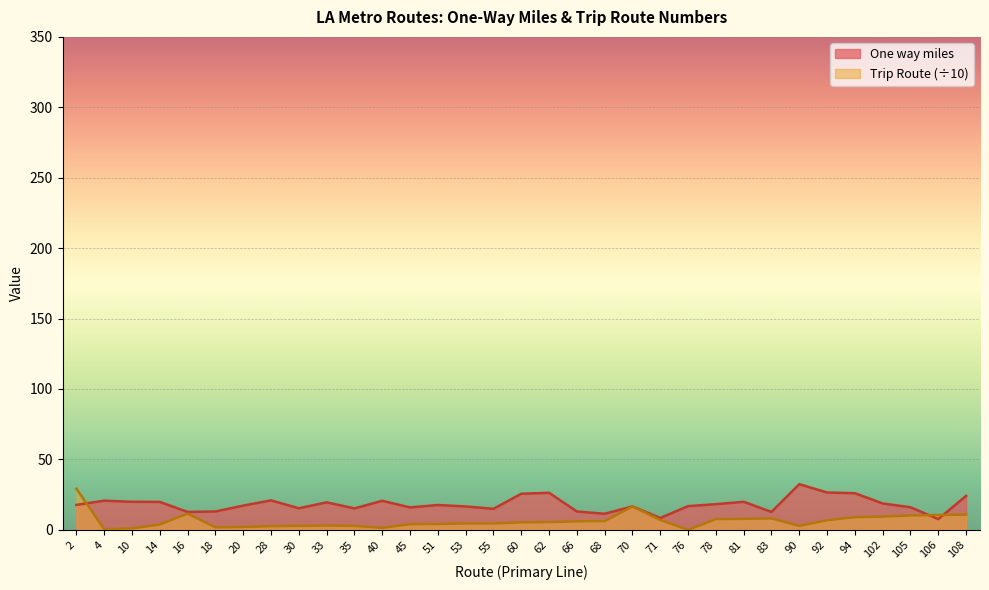

How many lines are shown in the chart?

2